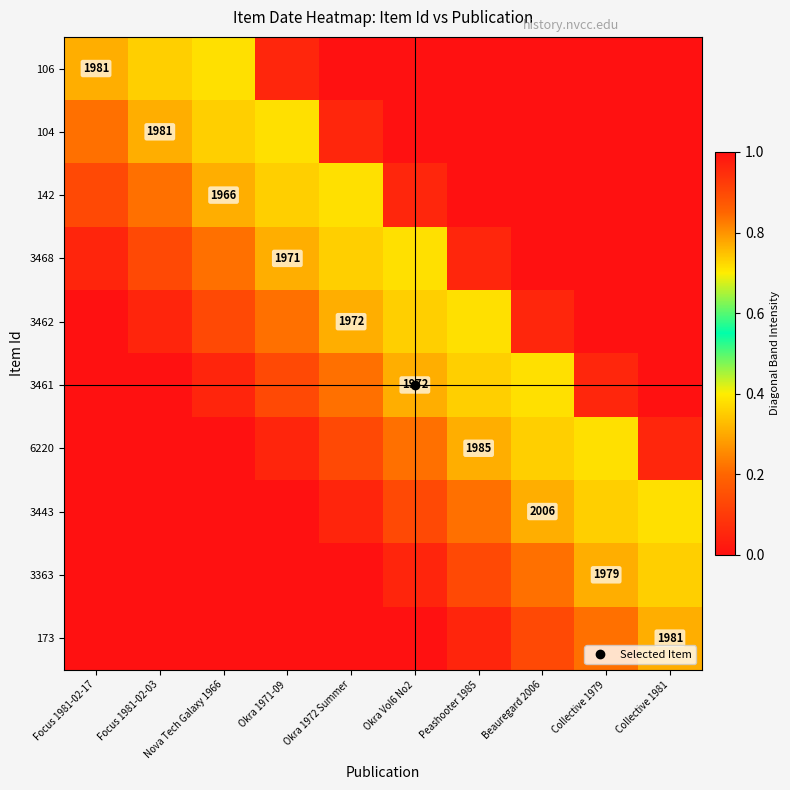

What is the maximum value shown in the chart?

0.7